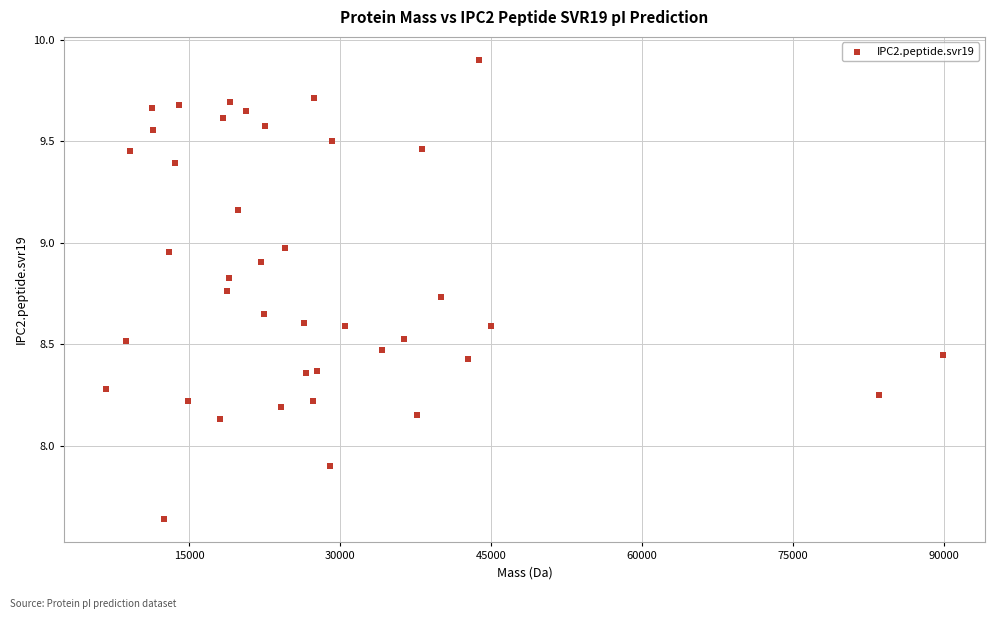

What Y value in the scatter plot is closest to 8?

7.9